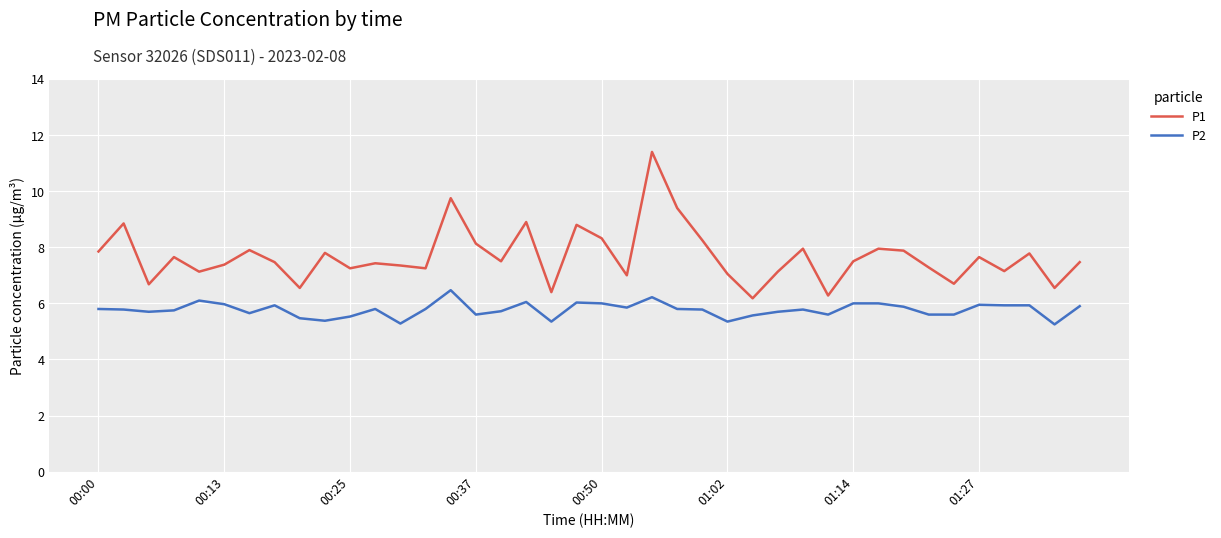

List the series in order of their peak value, lowest first.

P2, P1